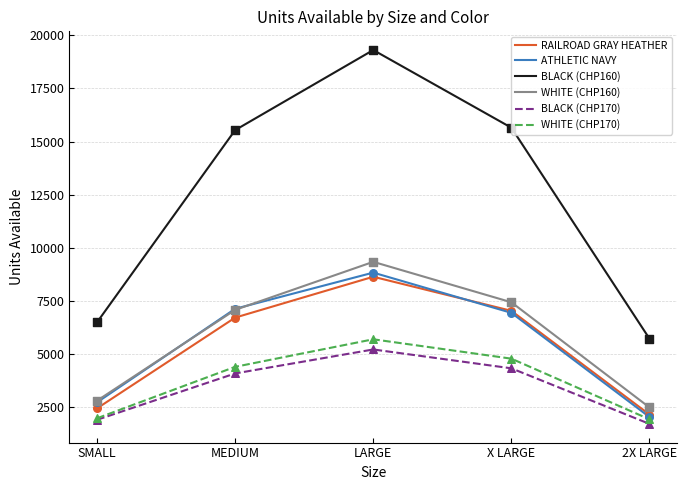

What is the difference between the highest and lowest values at MEDIUM?

11458.9